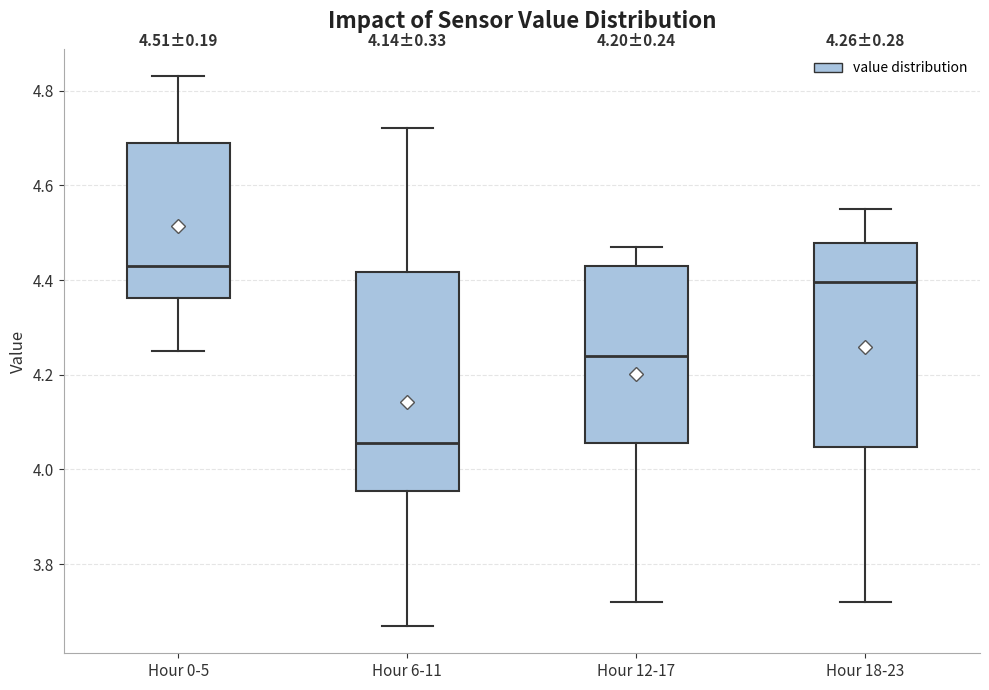

Which box has the highest median line?

Hour 0-5